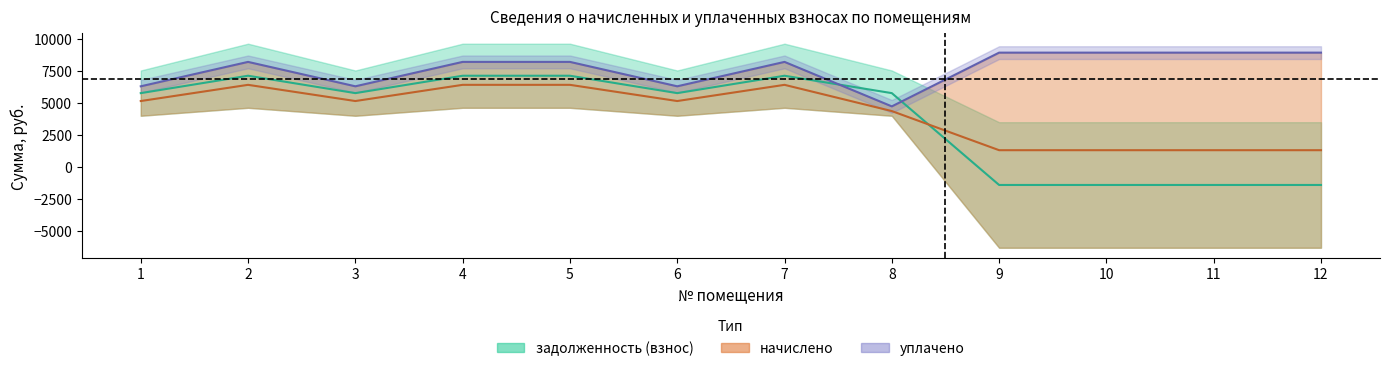

What is the average value of the начислено series?

4239.3